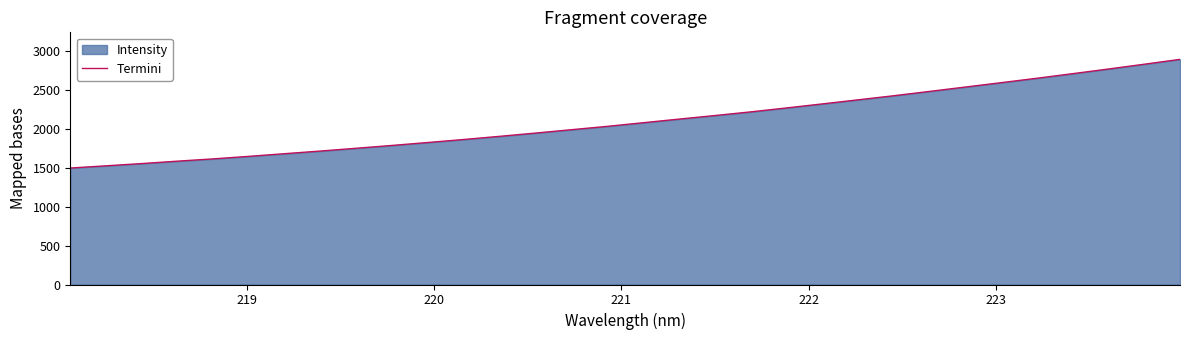

What is the maximum value shown in the chart?

2890.4